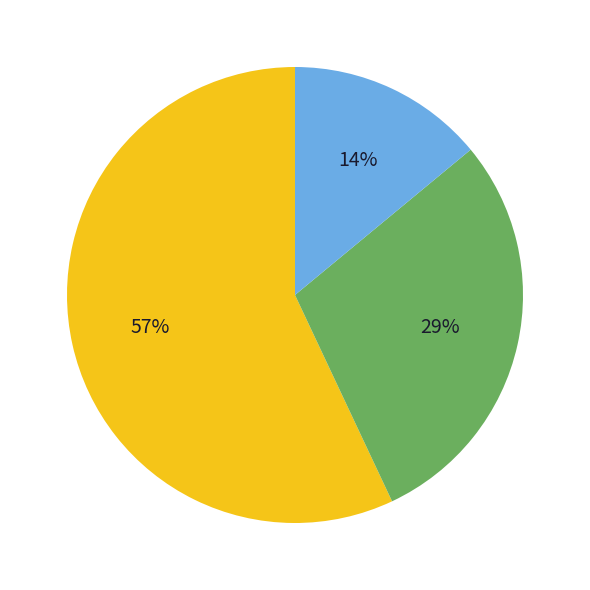

Is there any slice that represents more than half of the pie?

Yes